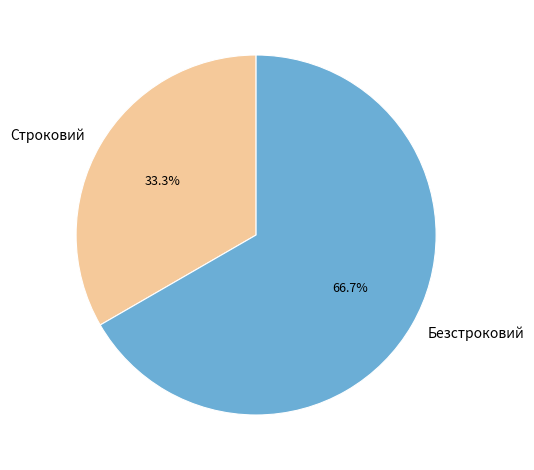

To the nearest percent, what is the combined percentage of Строковий and Безстроковий?

100%